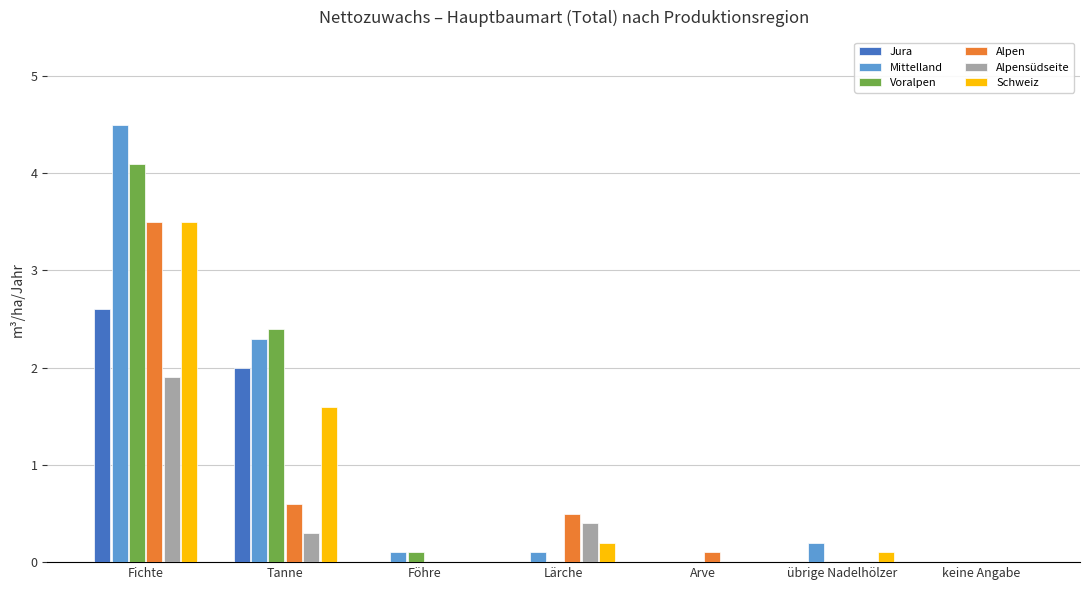

True or false: Schweiz has a value of 2.1 at Föhre.

False